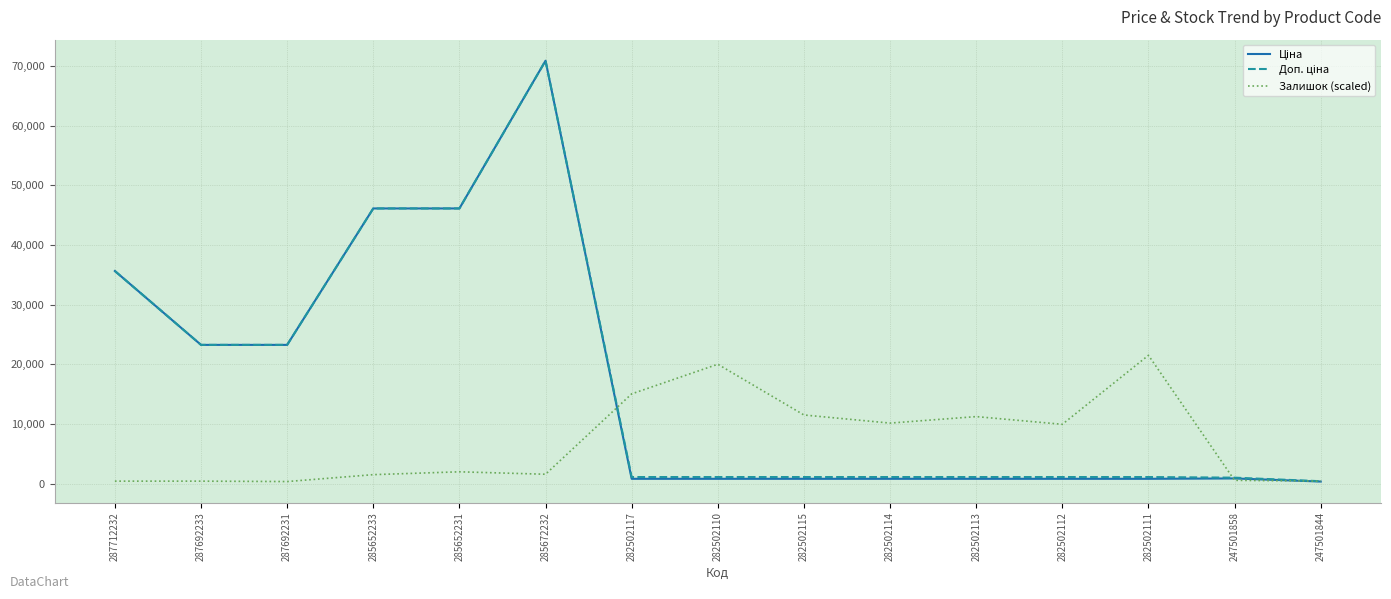

What position from the right is 287712232?

15